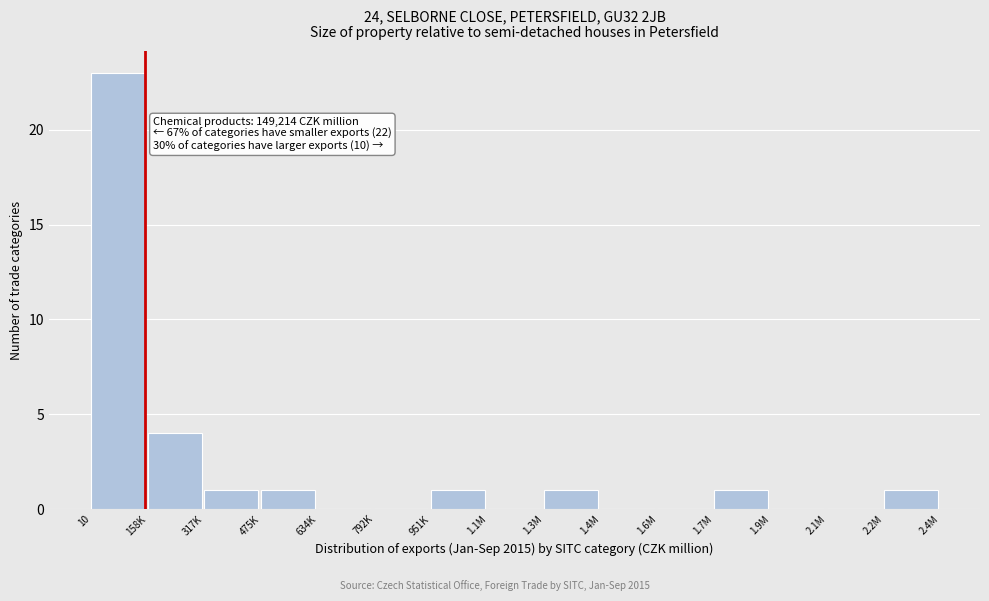

Reading left to right, extract all data points from this chart.

10=23	158K=4	317K=1	475K=1	634K=0	792K=0	951K=1	1.1M=0	1.3M=1	1.4M=0	1.6M=0	1.7M=1	1.9M=0	2.1M=0	2.2M=1